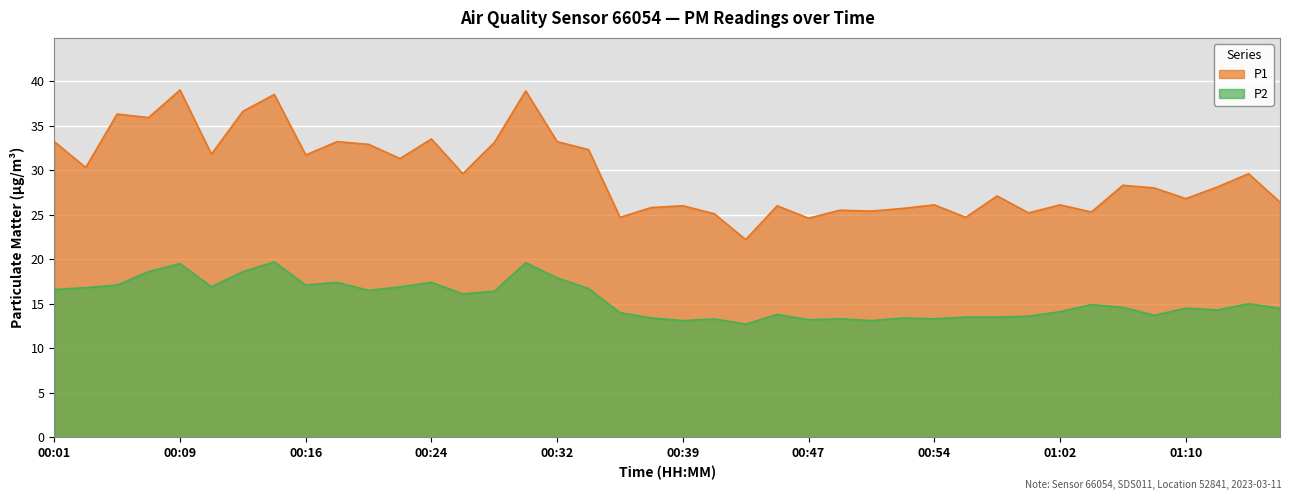

What is the label of the 24th point from the right?

00:32